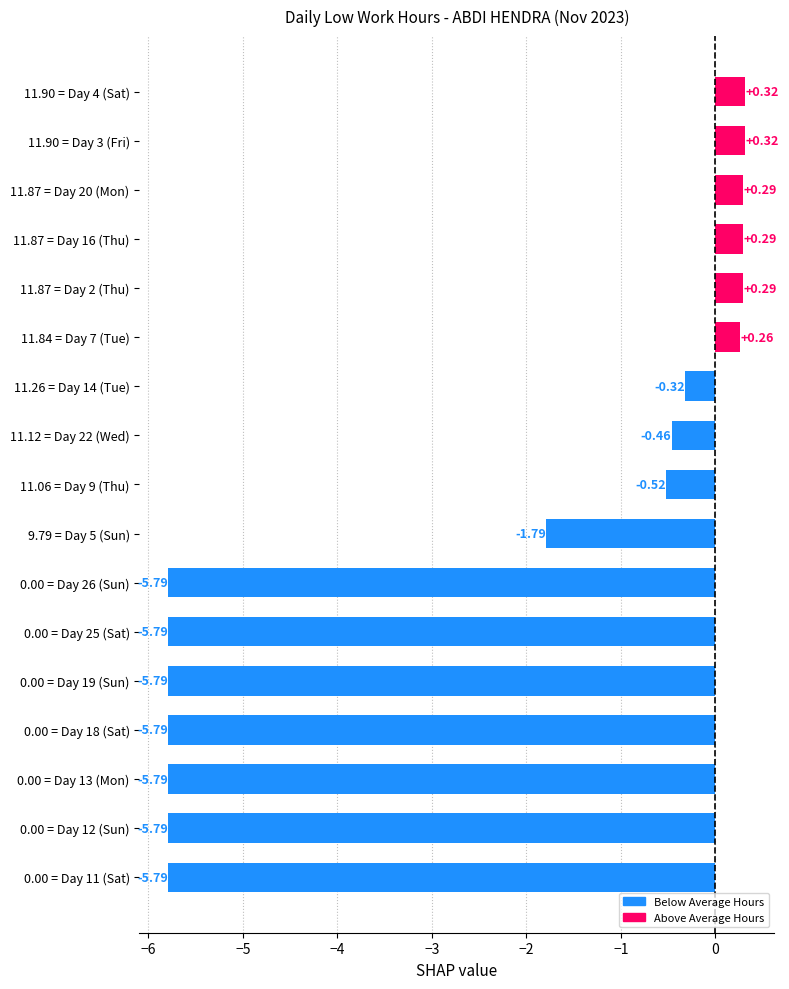

What is the average value?

-2.5